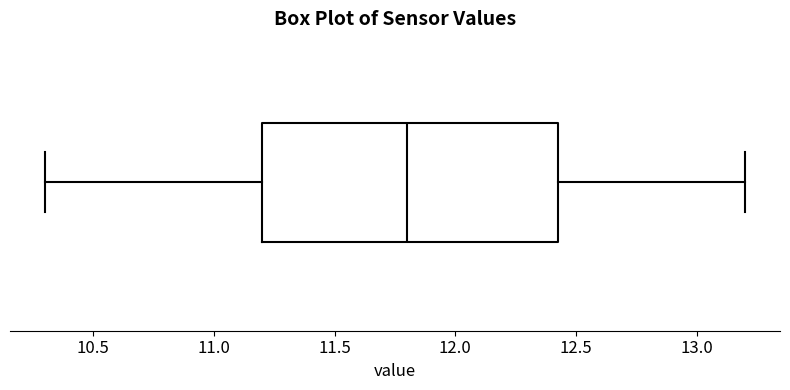

Where does the left whisker of the box end on the x-axis? The values are not printed on the chart, so give them approximately, as read against the axis.

10.30